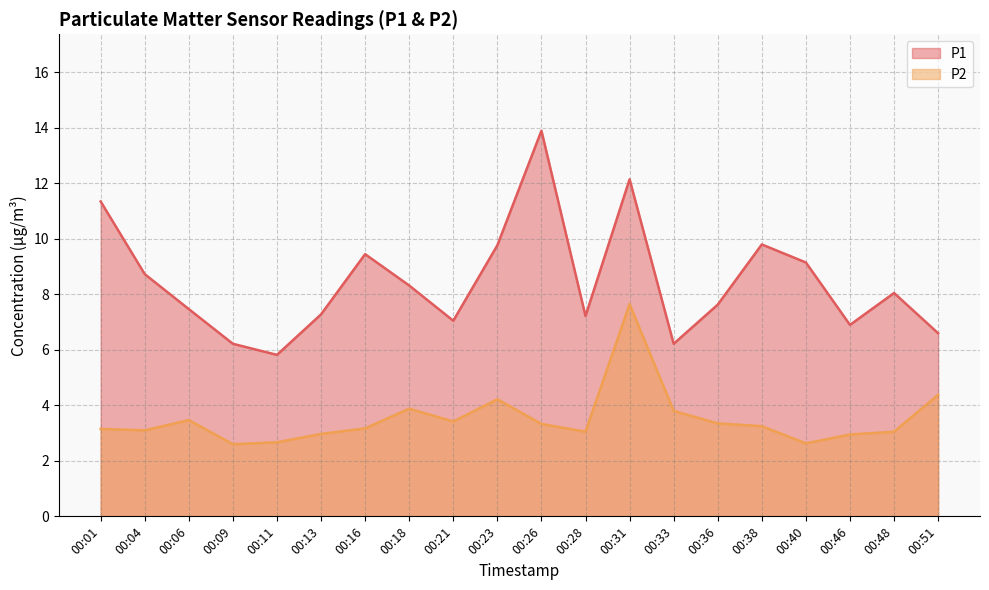

The P1 series shows 14.6 at 00:23. True or false?

False